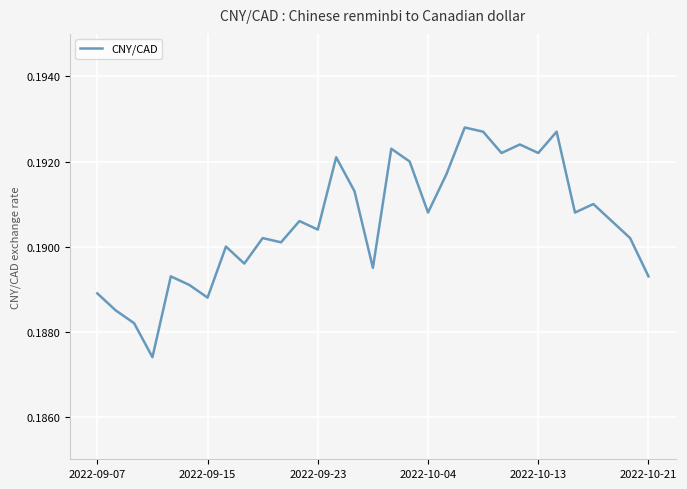

Is this an area chart (filled region under the line)?

No